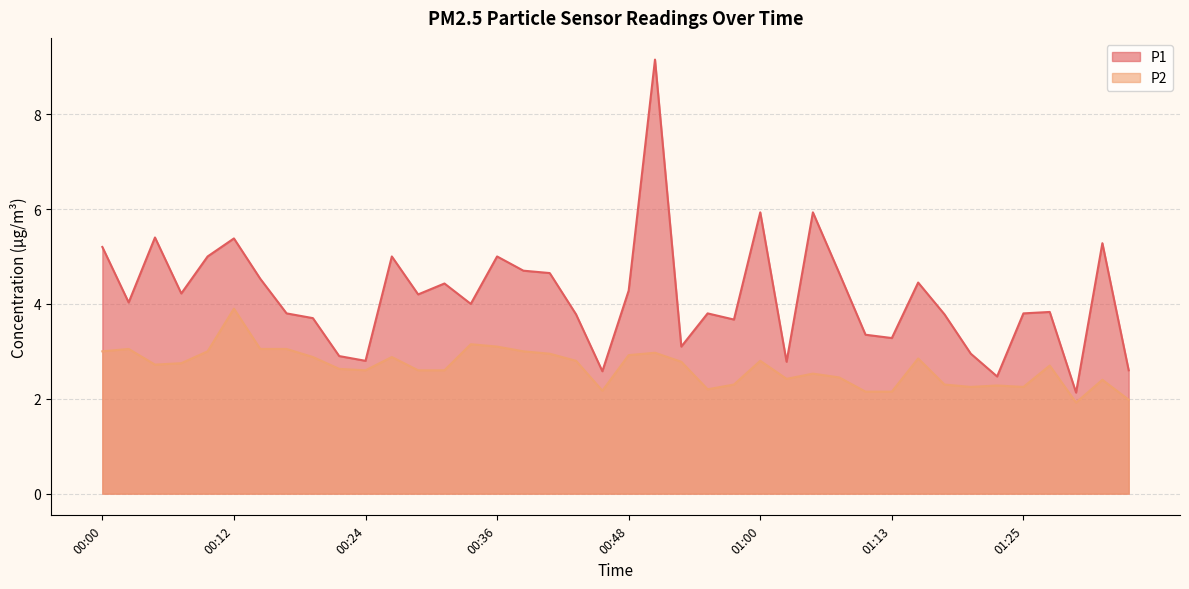

What is the value of the P1 point at the 17th from the left?

4.7